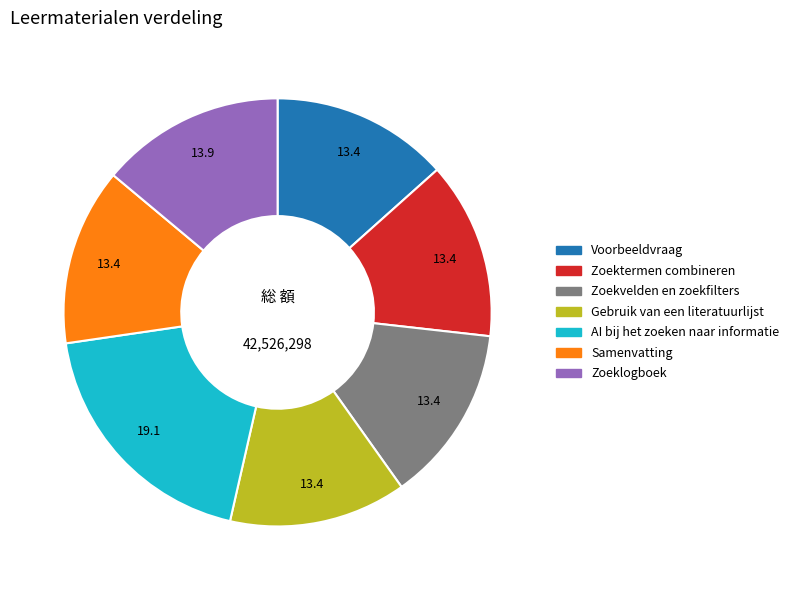

Which category has the biggest portion of the pie?

AI bij het zoeken naar informatie